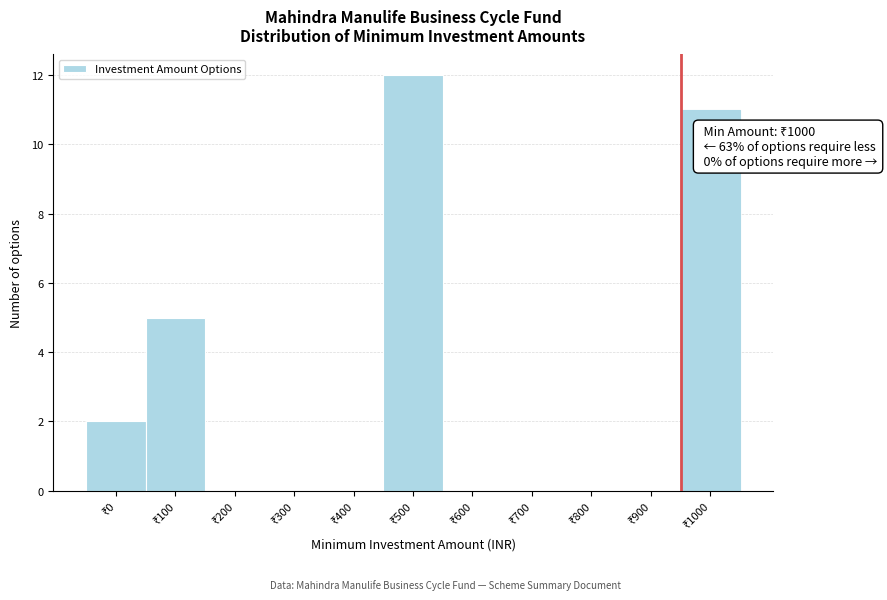

What is the sum of all values?

30